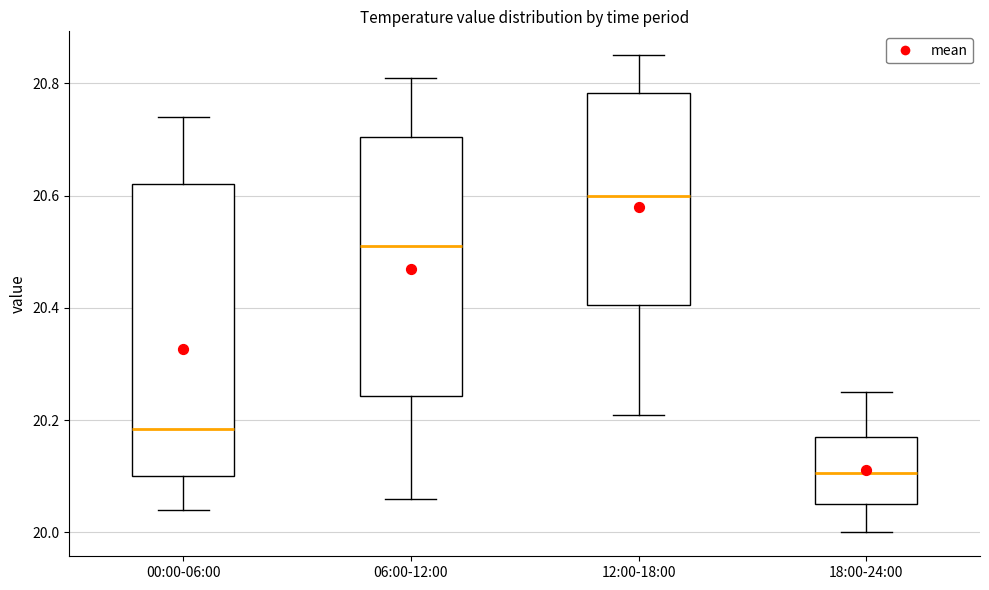

Reading left to right, transcribe this box plot: for each box, give where its median line is, the range the box spans, and where its two whiskers end, as read against the y-axis. The values are not printed on the chart, so give them approximately, as read against the axis.

00:00-06:00: median 20.18, box 20.10 to 20.62, whiskers 20.04 to 20.74
06:00-12:00: median 20.52, box 20.24 to 20.70, whiskers 20.06 to 20.82
12:00-18:00: median 20.60, box 20.40 to 20.78, whiskers 20.22 to 20.86
18:00-24:00: median 20.10, box 20.06 to 20.18, whiskers 20.00 to 20.26